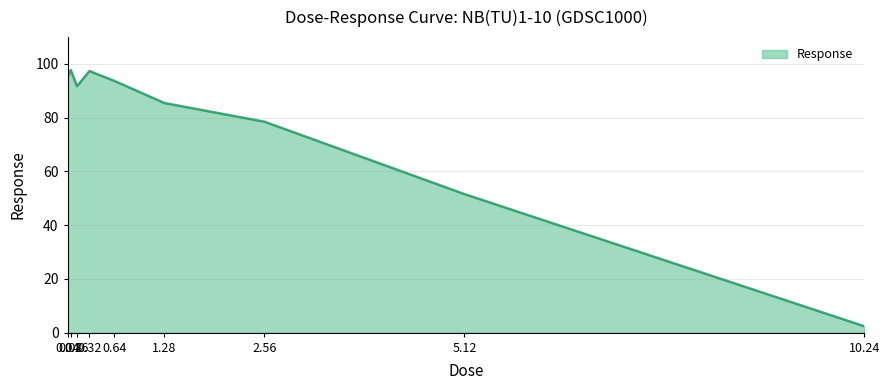

What is the sum of the values at 1.28 and 2.56?

164.0